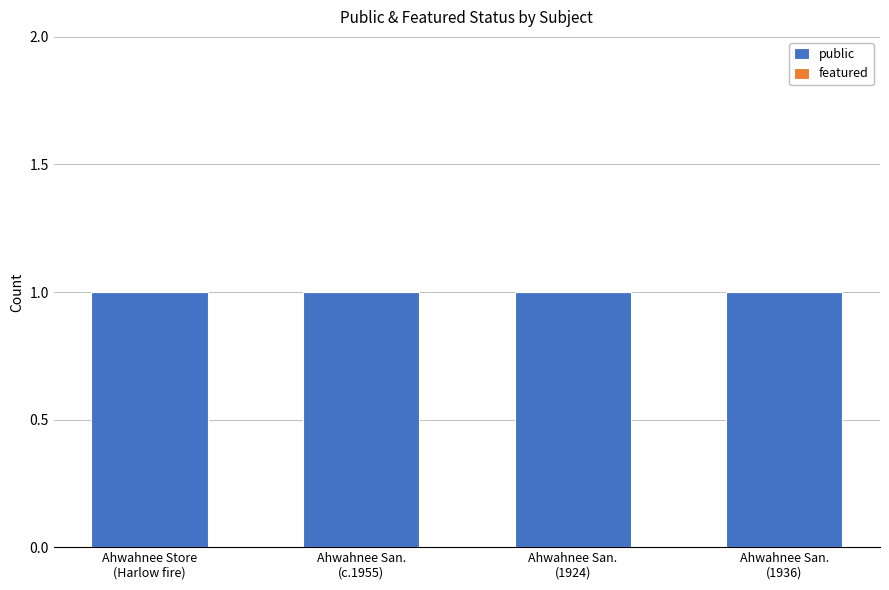

What is the sum of the public values at Ahwahnee San.
(c.1955) and Ahwahnee San.
(1924)?

2